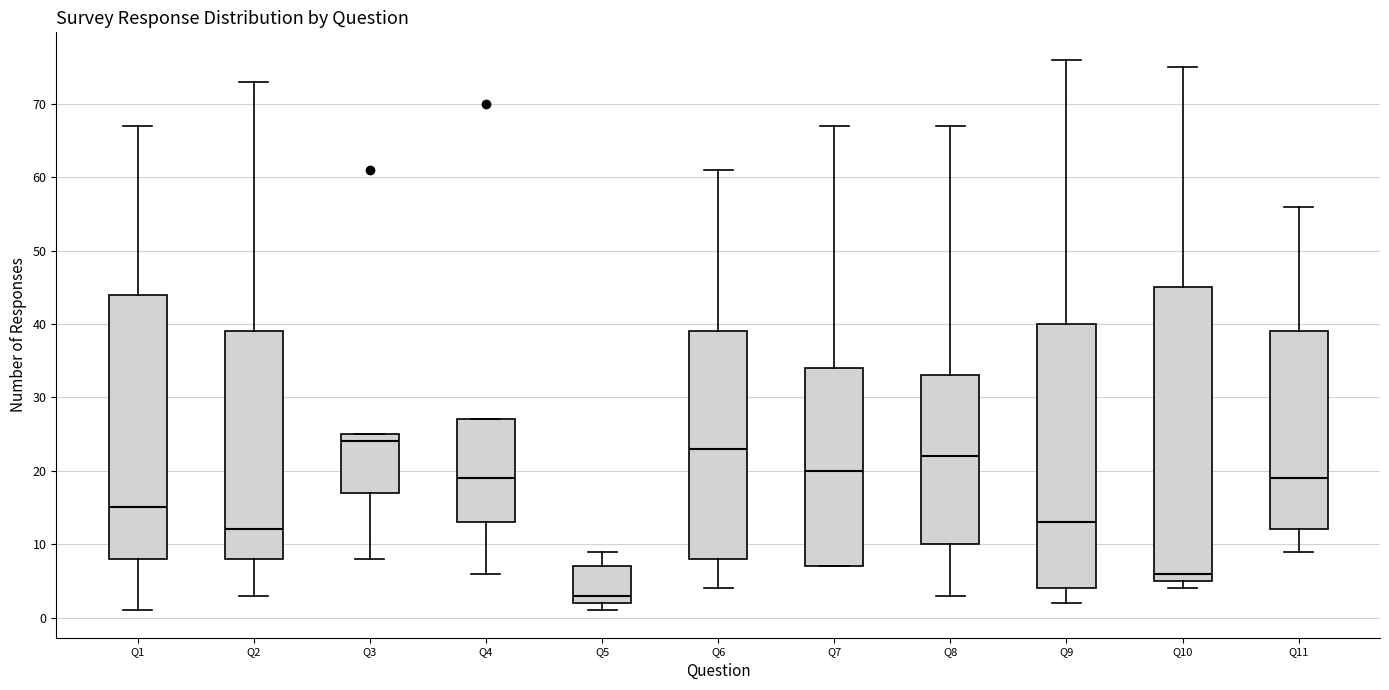

Where does the lower whisker of the box for Q8 end on the y-axis? The values are not printed on the chart, so give them approximately, as read against the axis.

3